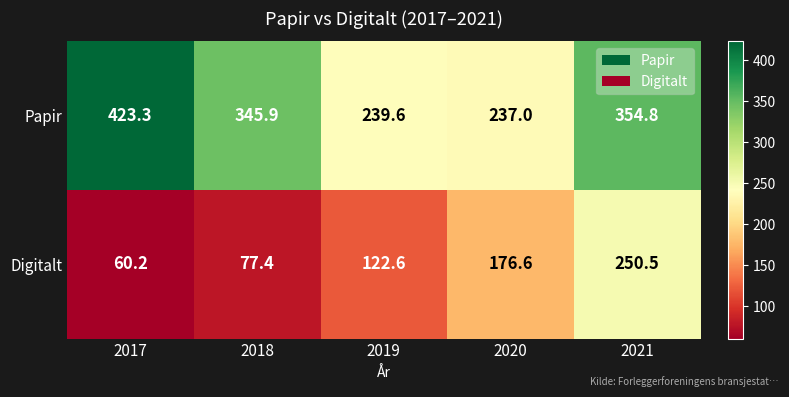

What is the difference between the second highest and second lowest values in the Papir series?

115.2